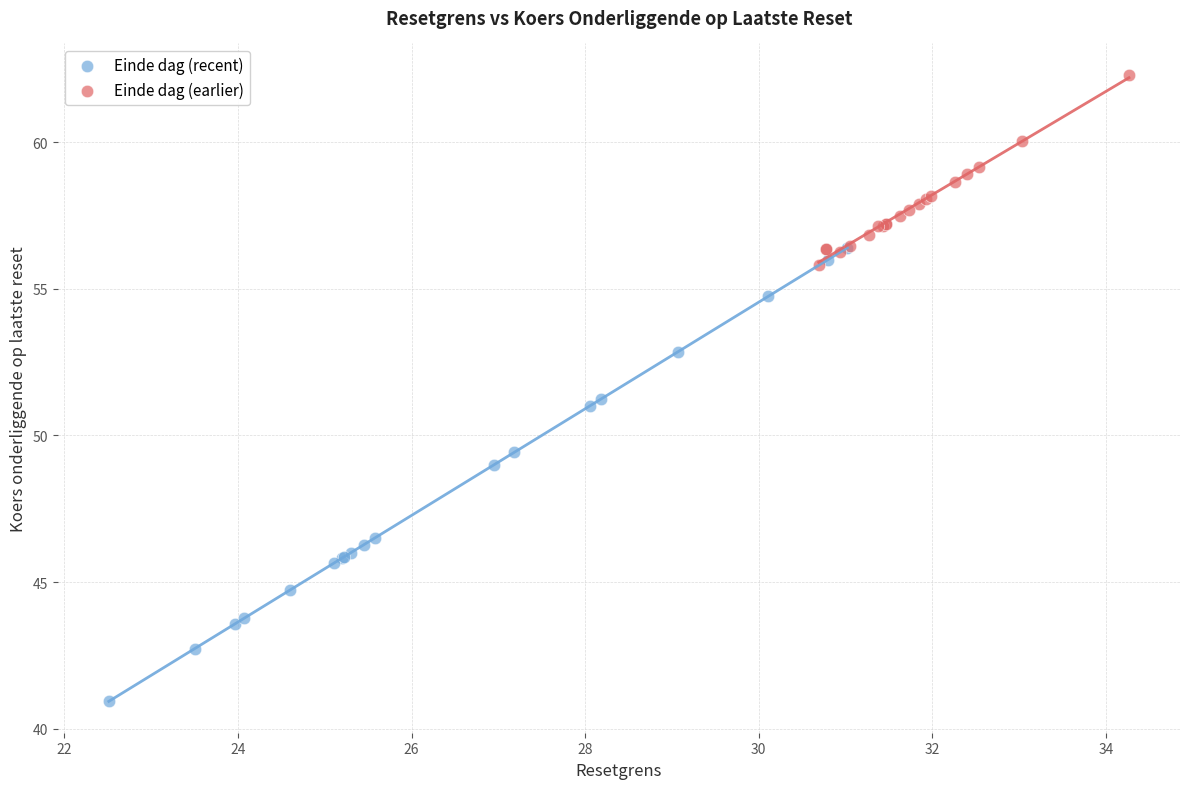

Which series contains the highest Y value?

Einde dag (earlier)